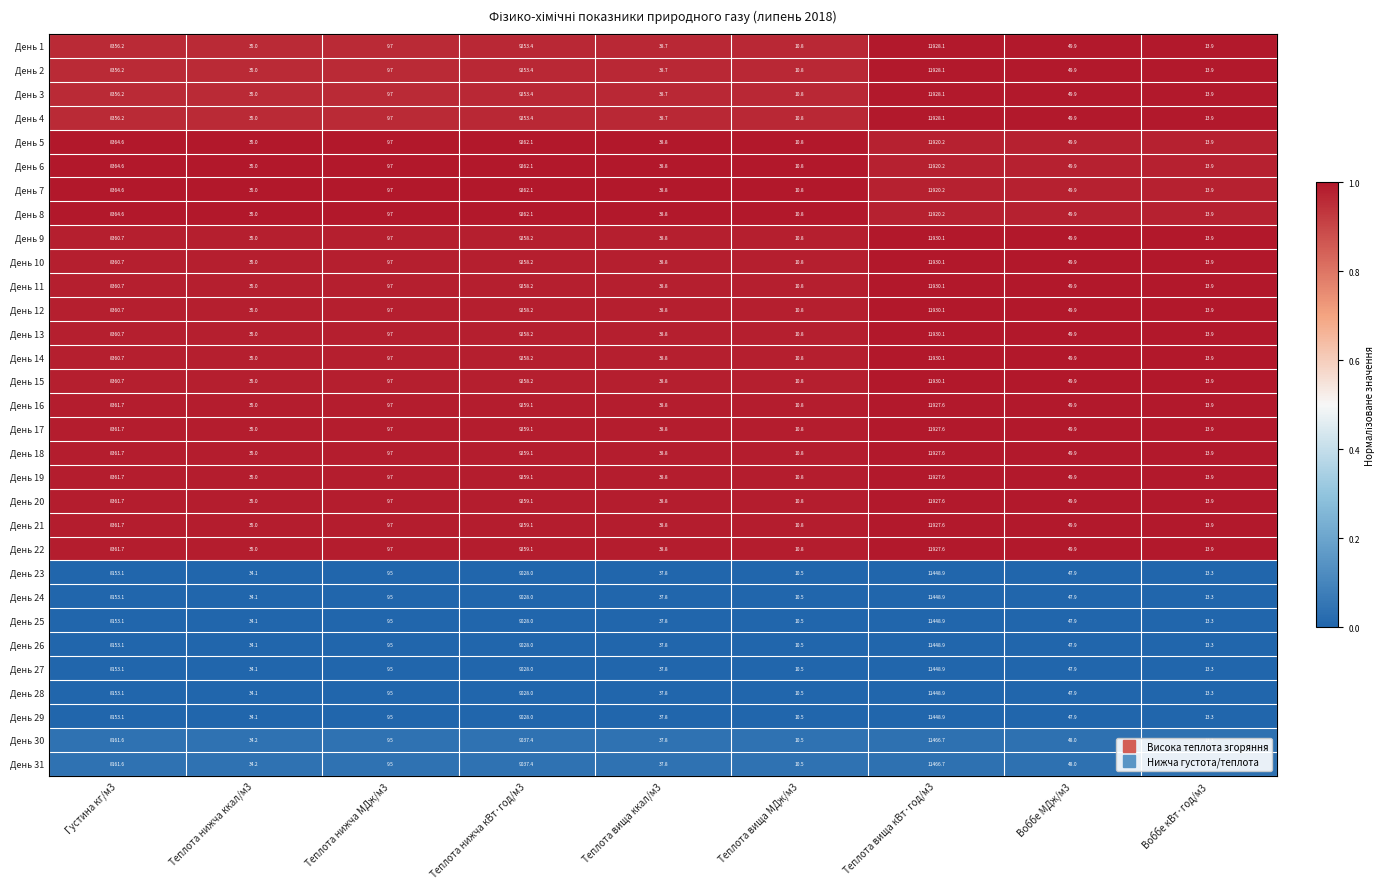

The День 4 series shows 38.7 at Теплота вища ккал/м3. True or false?

True